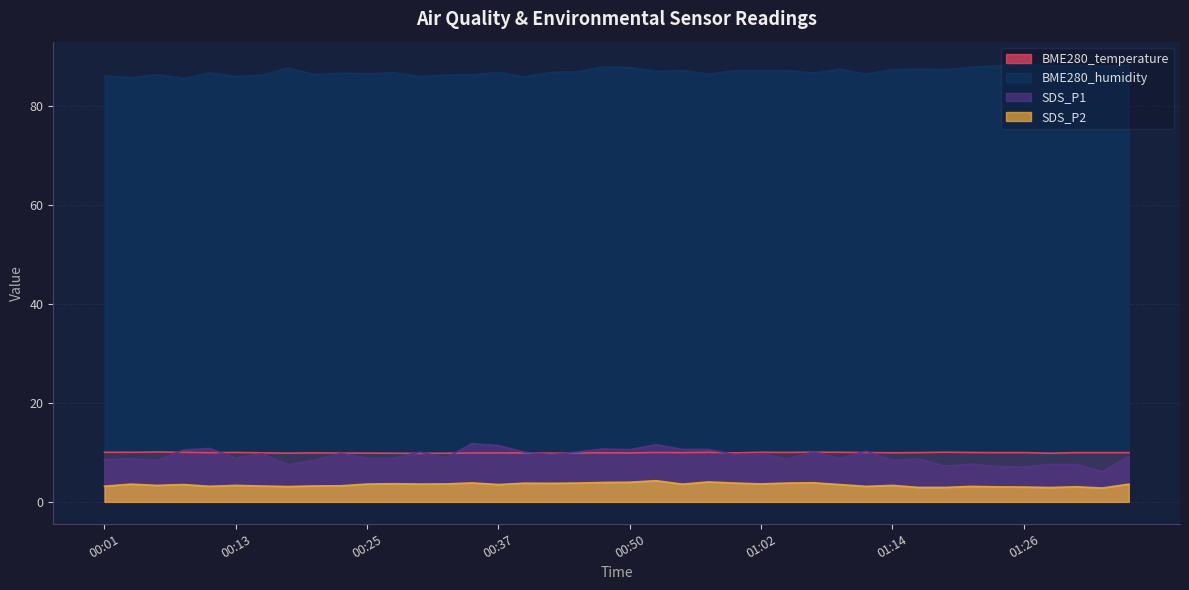

Where is the first local minimum for SDS_P2?

00:06